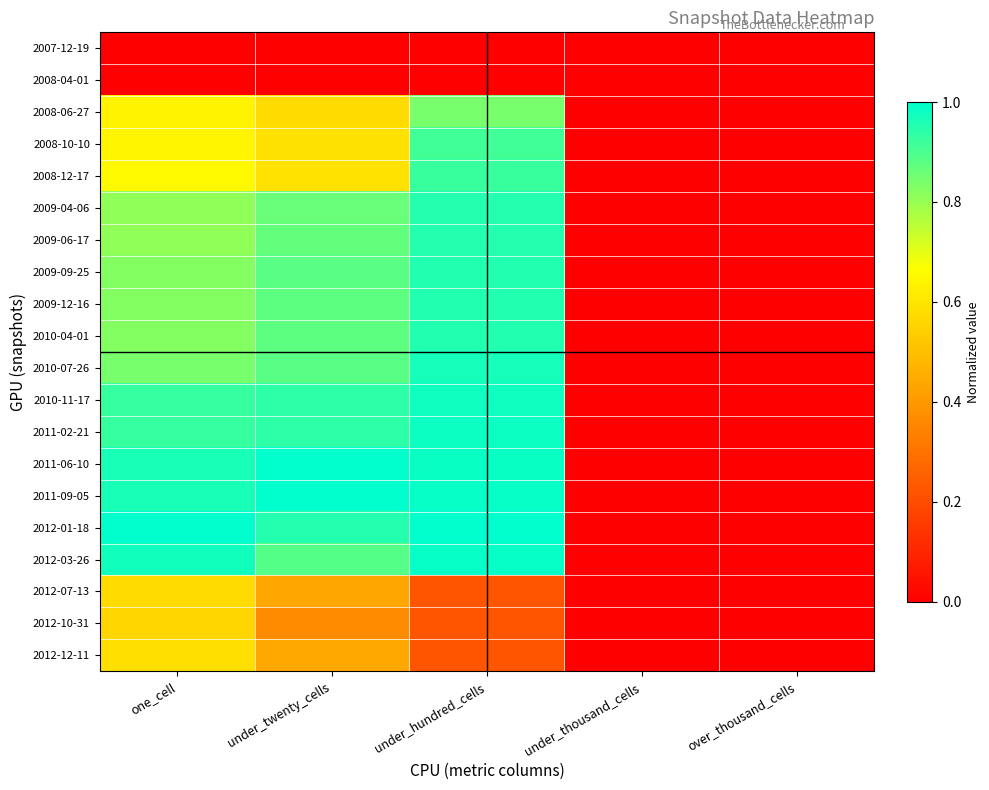

Reading left to right, what are all the values shown in this chart?

2007-12-19: one_cell=0.0	under_twenty_cells=0.0	under_hundred_cells=0.0	under_thousand_cells=0.0	over_thousand_cells=0.0
2008-04-01: one_cell=0.0	under_twenty_cells=0.0	under_hundred_cells=0.0	under_thousand_cells=0.0	over_thousand_cells=0.0
2008-06-27: one_cell=0.6	under_twenty_cells=0.6	under_hundred_cells=0.8	under_thousand_cells=0.0	over_thousand_cells=0.0
2008-10-10: one_cell=0.6	under_twenty_cells=0.6	under_hundred_cells=0.9	under_thousand_cells=0.0	over_thousand_cells=0.0
2008-12-17: one_cell=0.6	under_twenty_cells=0.6	under_hundred_cells=0.9	under_thousand_cells=0.0	over_thousand_cells=0.0
2009-04-06: one_cell=0.8	under_twenty_cells=0.9	under_hundred_cells=1.0	under_thousand_cells=0.0	over_thousand_cells=0.0
2009-06-17: one_cell=0.8	under_twenty_cells=0.9	under_hundred_cells=1.0	under_thousand_cells=0.0	over_thousand_cells=0.0
2009-09-25: one_cell=0.8	under_twenty_cells=0.9	under_hundred_cells=1.0	under_thousand_cells=0.0	over_thousand_cells=0.0
2009-12-16: one_cell=0.8	under_twenty_cells=0.9	under_hundred_cells=1.0	under_thousand_cells=0.0	over_thousand_cells=0.0
2010-04-01: one_cell=0.8	under_twenty_cells=0.9	under_hundred_cells=1.0	under_thousand_cells=0.0	over_thousand_cells=0.0
2010-07-26: one_cell=0.8	under_twenty_cells=0.9	under_hundred_cells=1.0	under_thousand_cells=0.0	over_thousand_cells=0.0
2010-11-17: one_cell=0.9	under_twenty_cells=0.9	under_hundred_cells=1.0	under_thousand_cells=0.0	over_thousand_cells=0.0
2011-02-21: one_cell=0.9	under_twenty_cells=0.9	under_hundred_cells=1.0	under_thousand_cells=0.0	over_thousand_cells=0.0
2011-06-10: one_cell=1.0	under_twenty_cells=1.0	under_hundred_cells=1.0	under_thousand_cells=0.0	over_thousand_cells=0.0
2011-09-05: one_cell=1.0	under_twenty_cells=1.0	under_hundred_cells=1.0	under_thousand_cells=0.0	over_thousand_cells=0.0
2012-01-18: one_cell=1.0	under_twenty_cells=1.0	under_hundred_cells=1.0	under_thousand_cells=0.0	over_thousand_cells=0.0
2012-03-26: one_cell=1.0	under_twenty_cells=0.9	under_hundred_cells=1.0	under_thousand_cells=0.0	over_thousand_cells=0.0
2012-07-13: one_cell=0.6	under_twenty_cells=0.4	under_hundred_cells=0.2	under_thousand_cells=0.0	over_thousand_cells=0.0
2012-10-31: one_cell=0.6	under_twenty_cells=0.4	under_hundred_cells=0.2	under_thousand_cells=0.0	over_thousand_cells=0.0
2012-12-11: one_cell=0.6	under_twenty_cells=0.4	under_hundred_cells=0.2	under_thousand_cells=0.0	over_thousand_cells=0.0